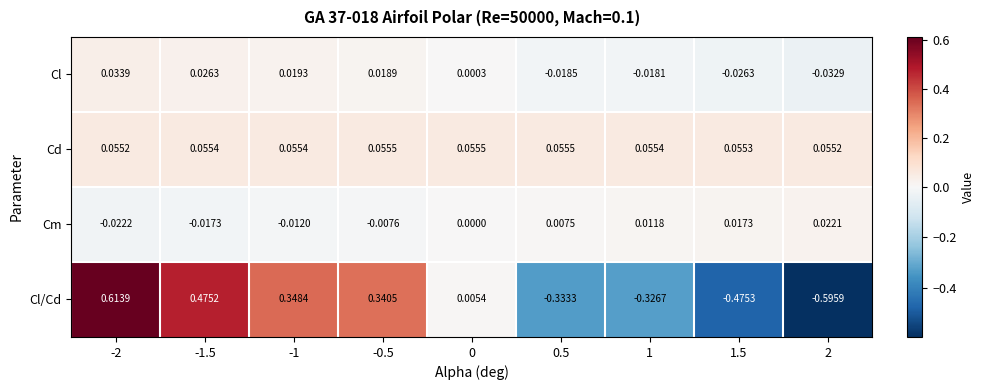

List the series in order of their peak value, highest first.

Cl/Cd, Cd, Cl, Cm